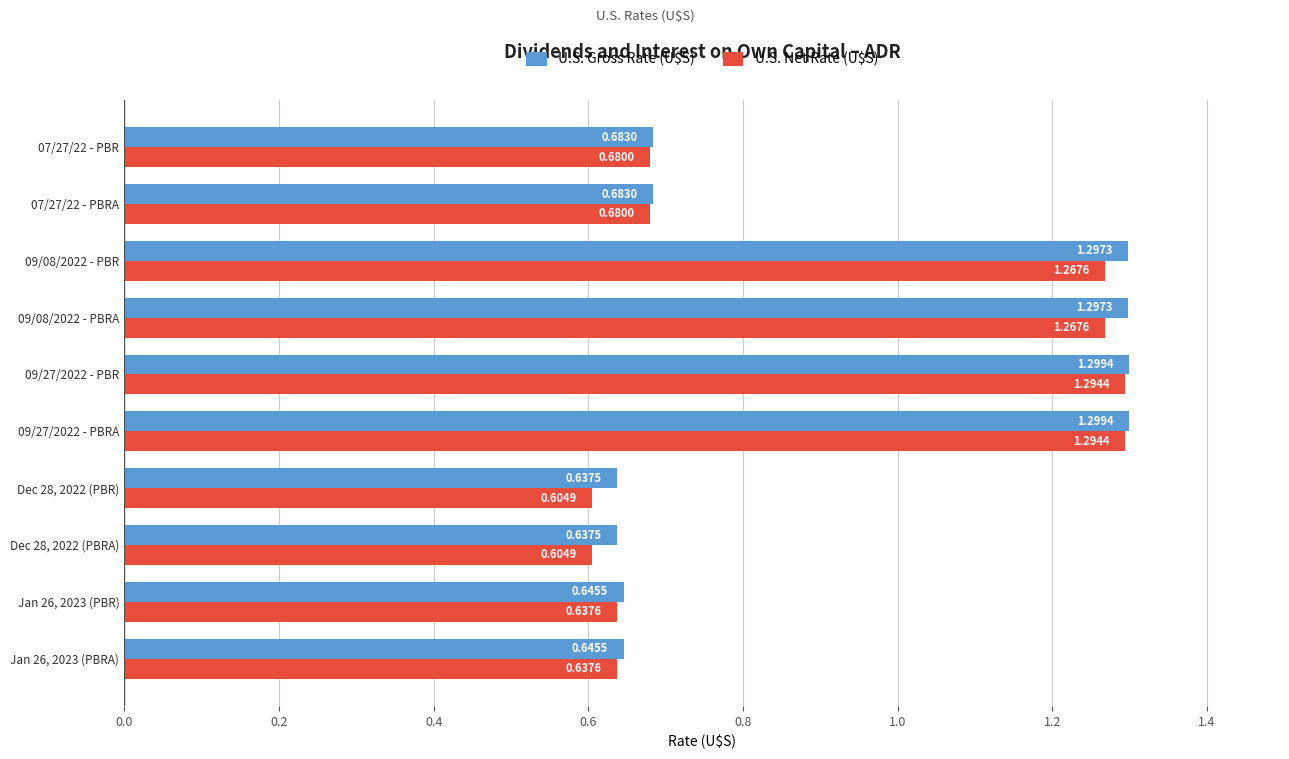

What is the total value across all series at 09/27/2022 - PBRA?

2.6